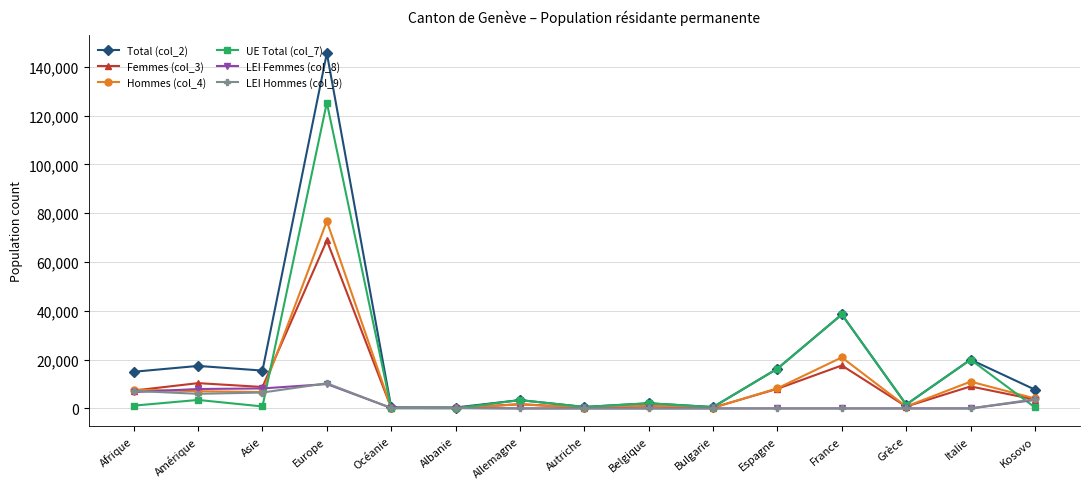

In Femmes (col_3), how many points are lower than both neighbors (excluding endpoints)?

5